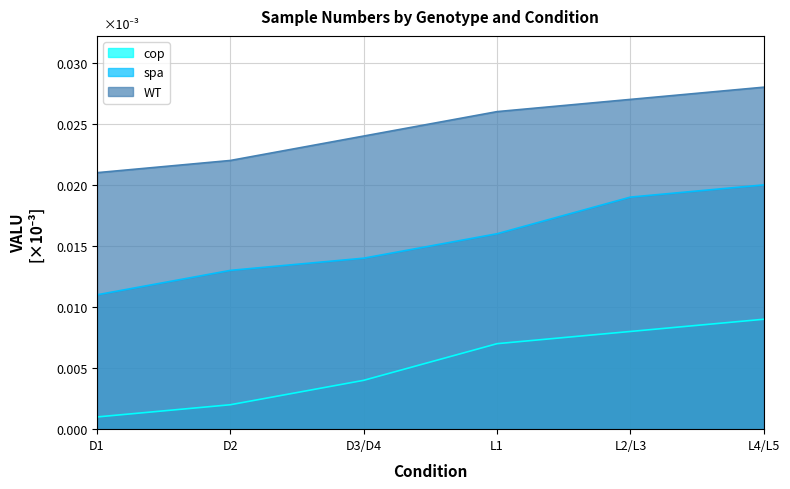

At which category is the sum across all series the highest?

L4/L5